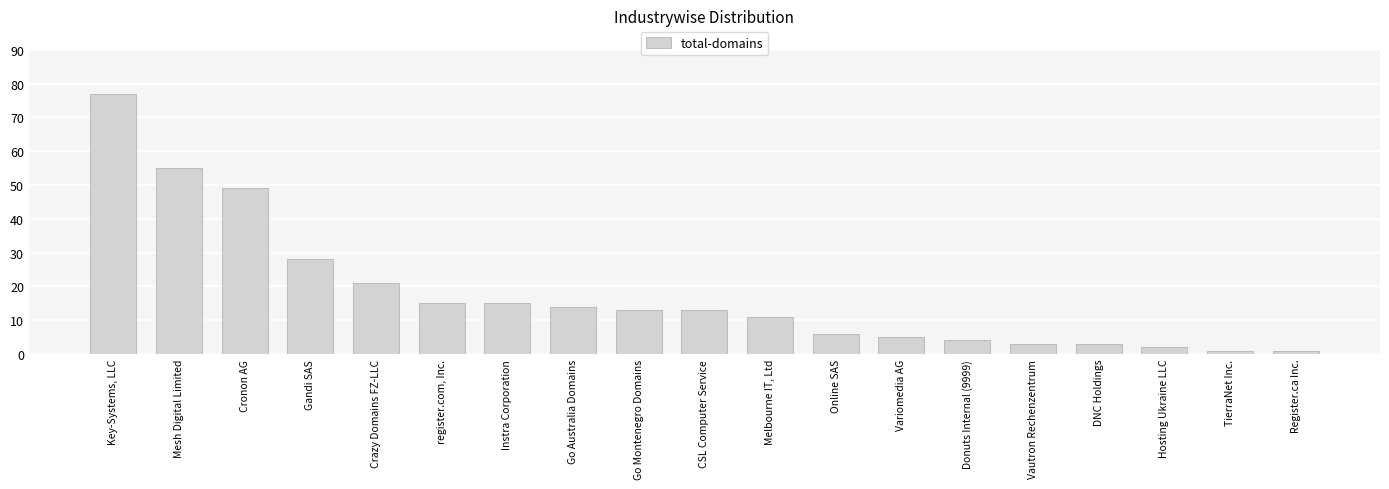

What is the maximum value shown in the chart?

77